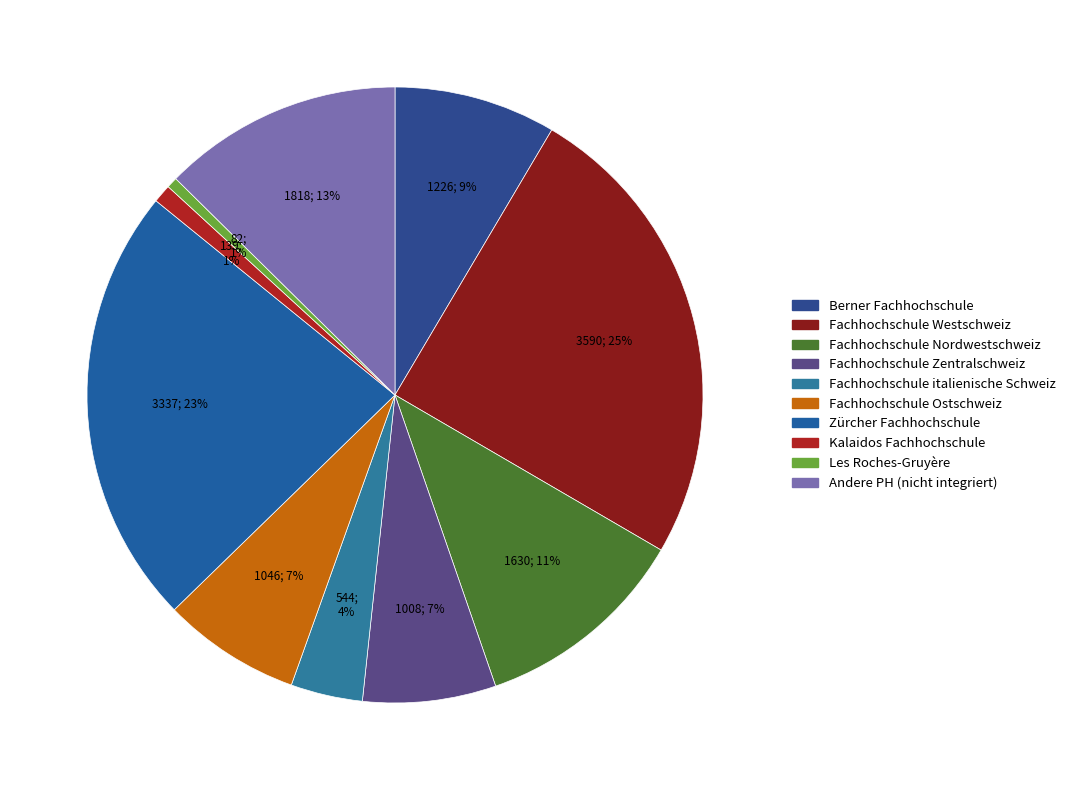

Is there a majority slice in this chart?

No